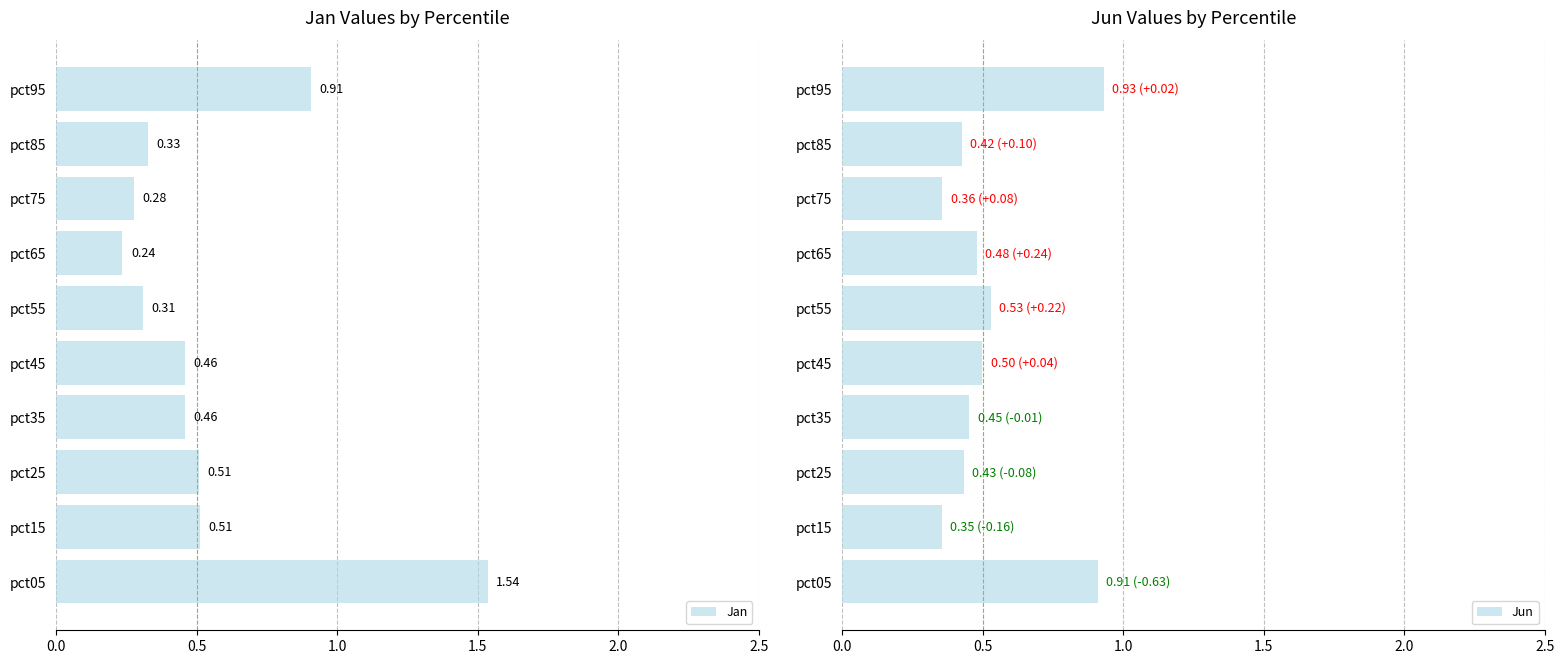

What is the difference between the maximum and minimum values in the Jun series?

0.6